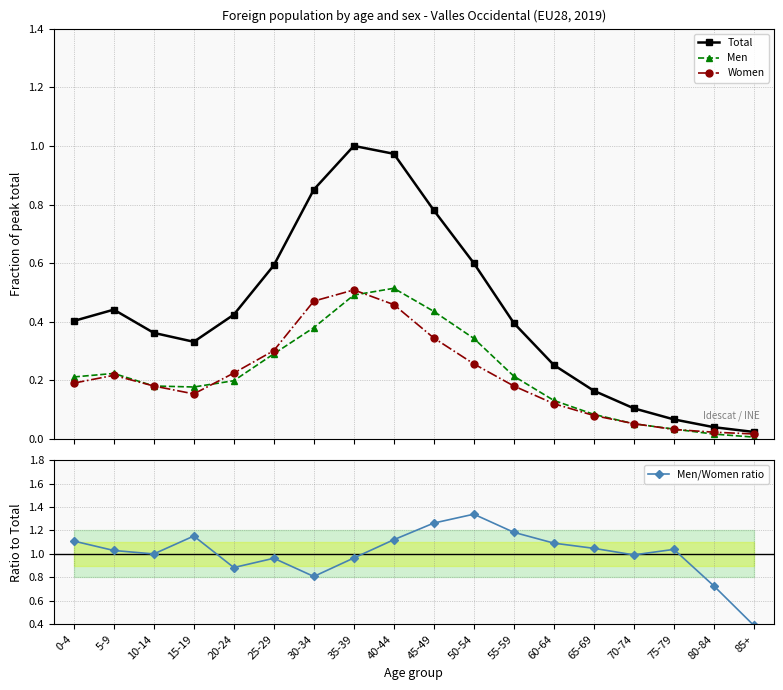

Is the value of Women at 60-64 greater than the value of Men at 55-59?

No